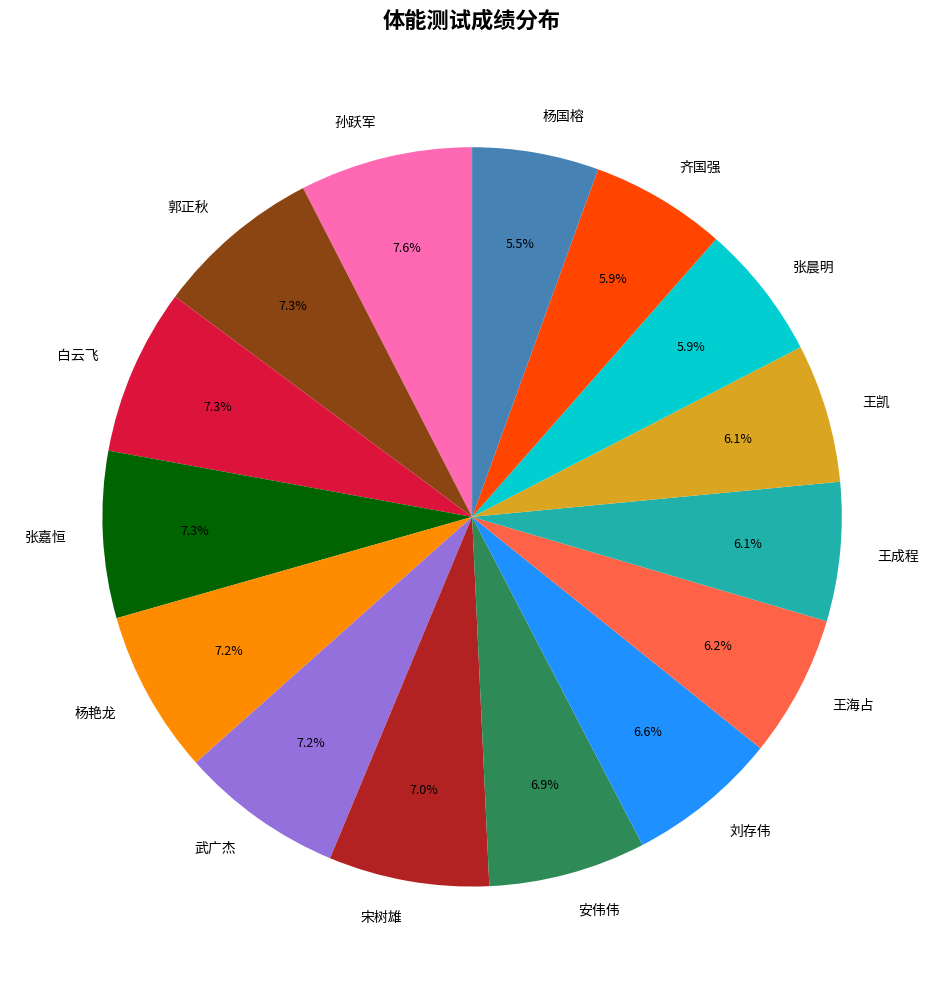

To the nearest percent, what portion does 白云飞 represent?

7%